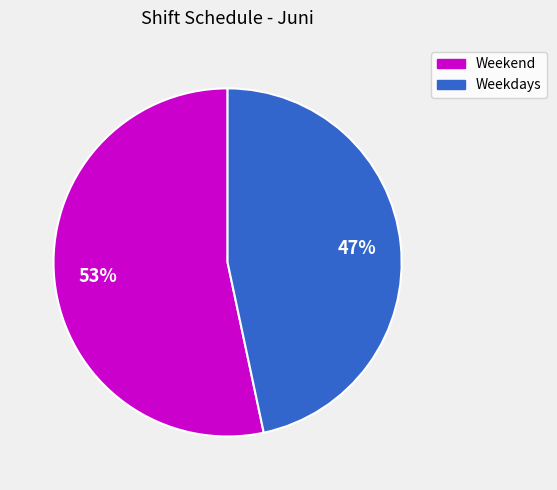

Which has a higher value, Weekdays or Weekend?

Weekend